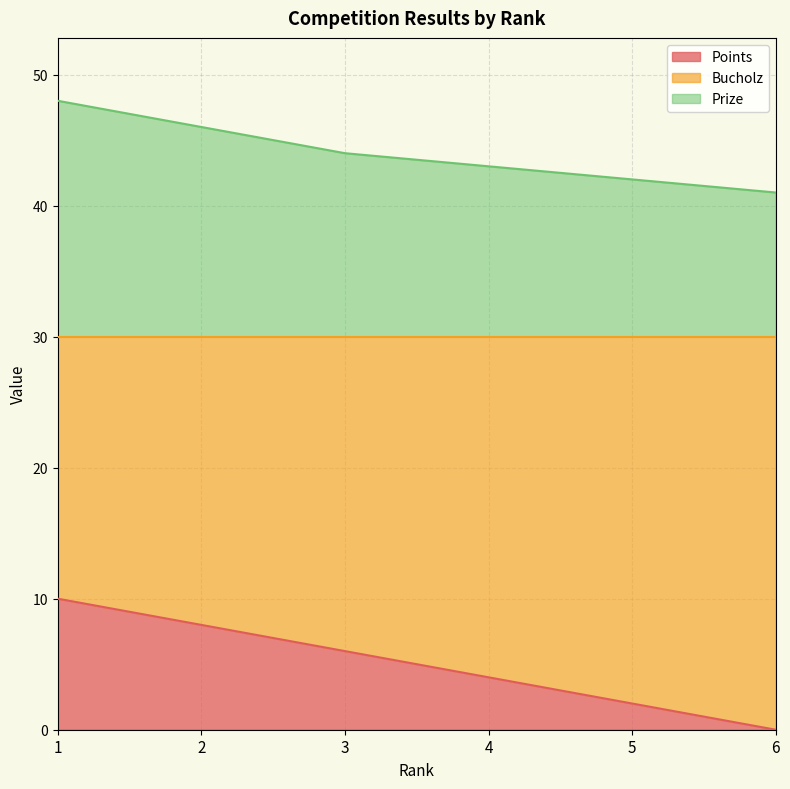

True or false: Points and Bucholz cross at least once.

False